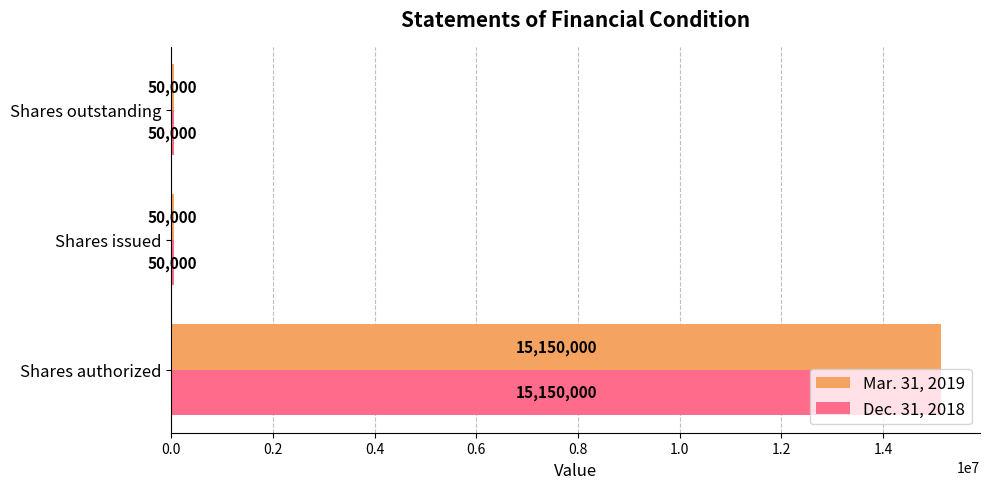

What is the difference between the maximum and minimum values in the Dec. 31, 2018 series?

15100000